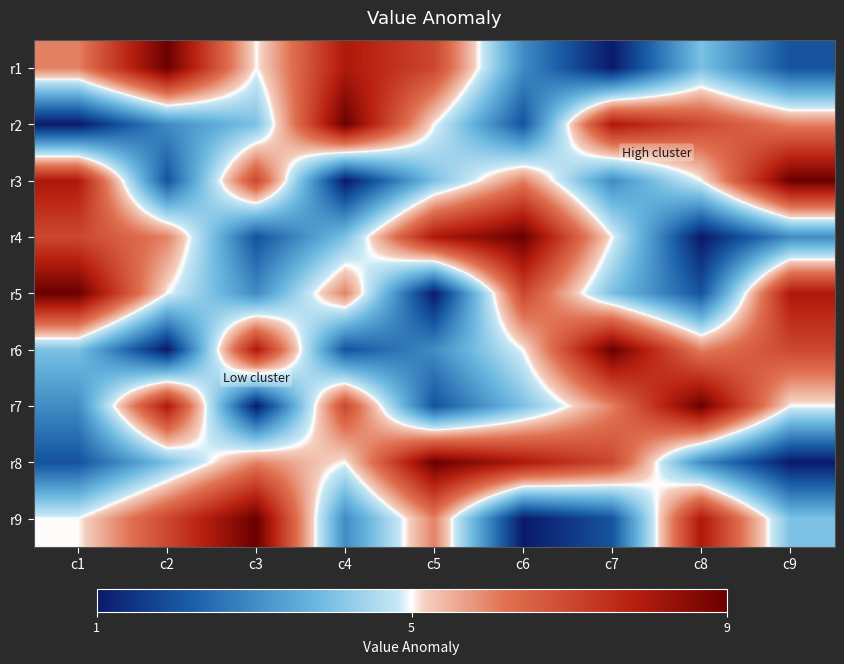

Reading left to right, list all the values displayed in this chart.

r1: c1=6	c2=9	c3=5	c4=8	c5=7	c6=3	c7=1	c8=4	c9=2
r2: c1=1	c2=3	c3=4	c4=9	c5=5	c6=2	c7=8	c8=7	c9=6
r3: c1=8	c2=2	c3=7	c4=1	c5=4	c6=6	c7=3	c8=5	c9=9
r4: c1=7	c2=6	c3=2	c4=4	c5=8	c6=9	c7=5	c8=1	c9=3
r5: c1=9	c2=5	c3=3	c4=6	c5=1	c6=7	c7=4	c8=2	c9=8
r6: c1=4	c2=1	c3=8	c4=2	c5=3	c6=5	c7=9	c8=6	c9=7
r7: c1=3	c2=8	c3=1	c4=7	c5=2	c6=4	c7=6	c8=9	c9=5
r8: c1=2	c2=4	c3=6	c4=5	c5=9	c6=8	c7=7	c8=3	c9=1
r9: c1=5	c2=7	c3=9	c4=3	c5=6	c6=1	c7=2	c8=8	c9=4